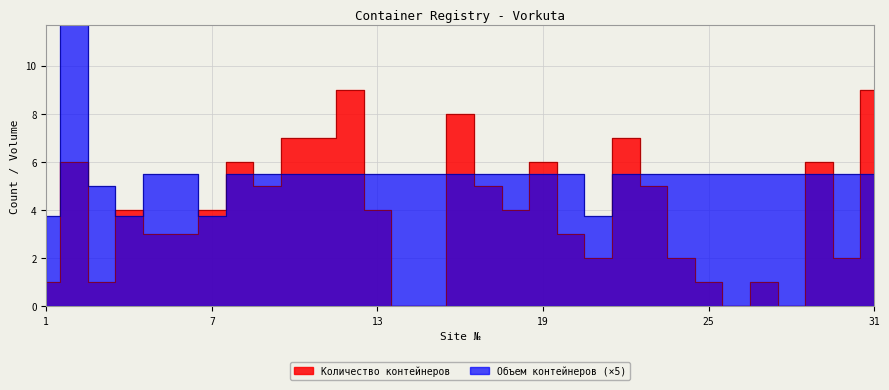

True or false: Объем контейнеров and Количество контейнеров intersect in this chart.

True